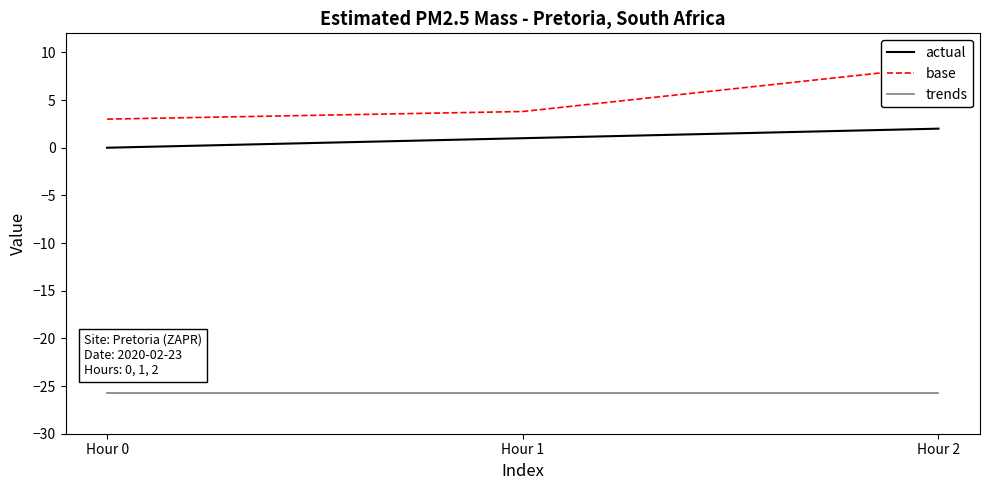

At how many categories does at least one series exceed -16?

3